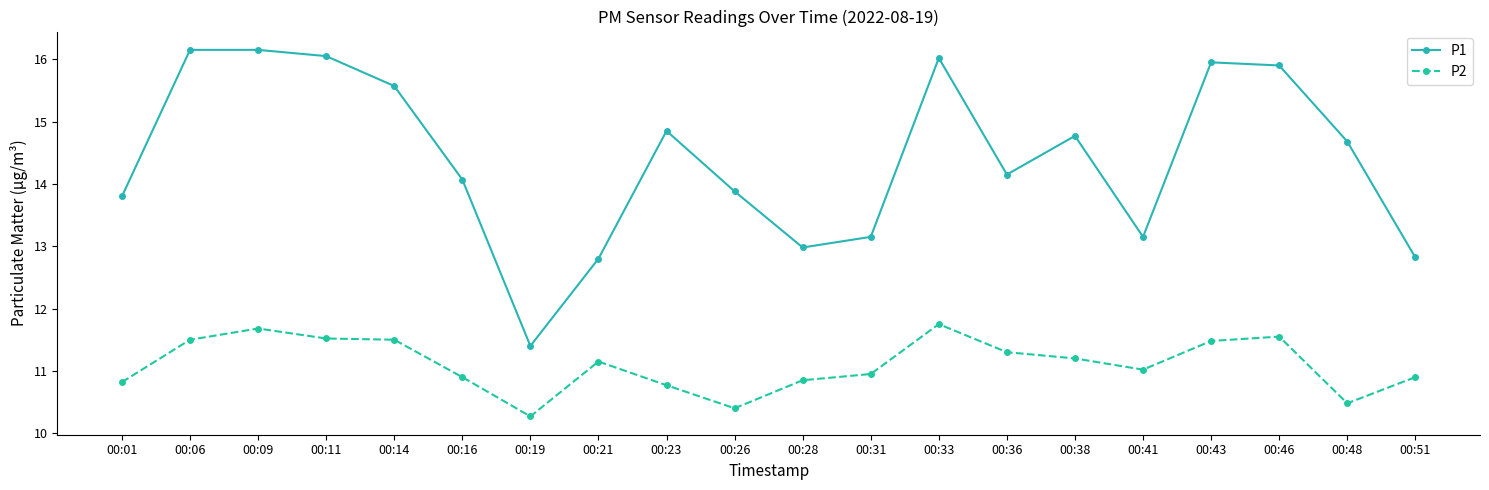

Where does the P1 series first go above 14?

00:06